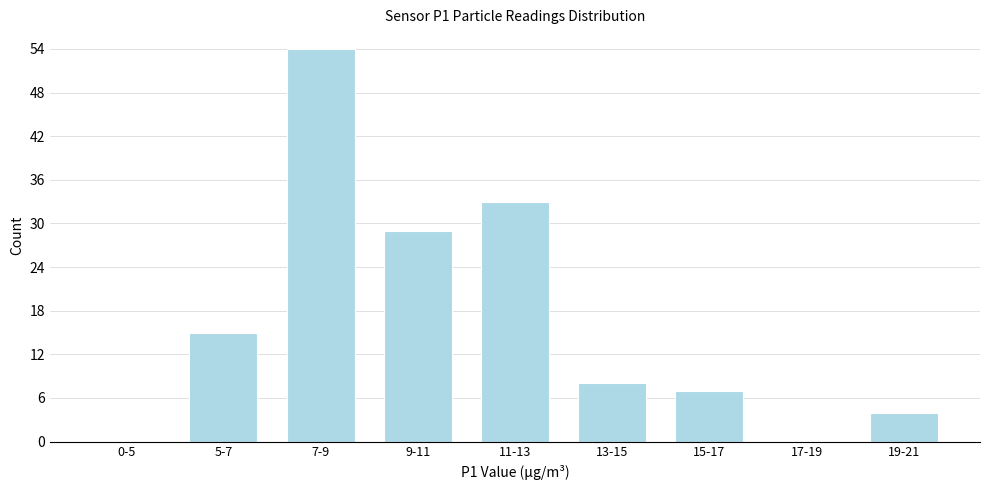

Reading left to right, extract all data points from this chart.

0-5=0	5-7=15	7-9=54	9-11=29	11-13=33	13-15=8	15-17=7	17-19=0	19-21=4